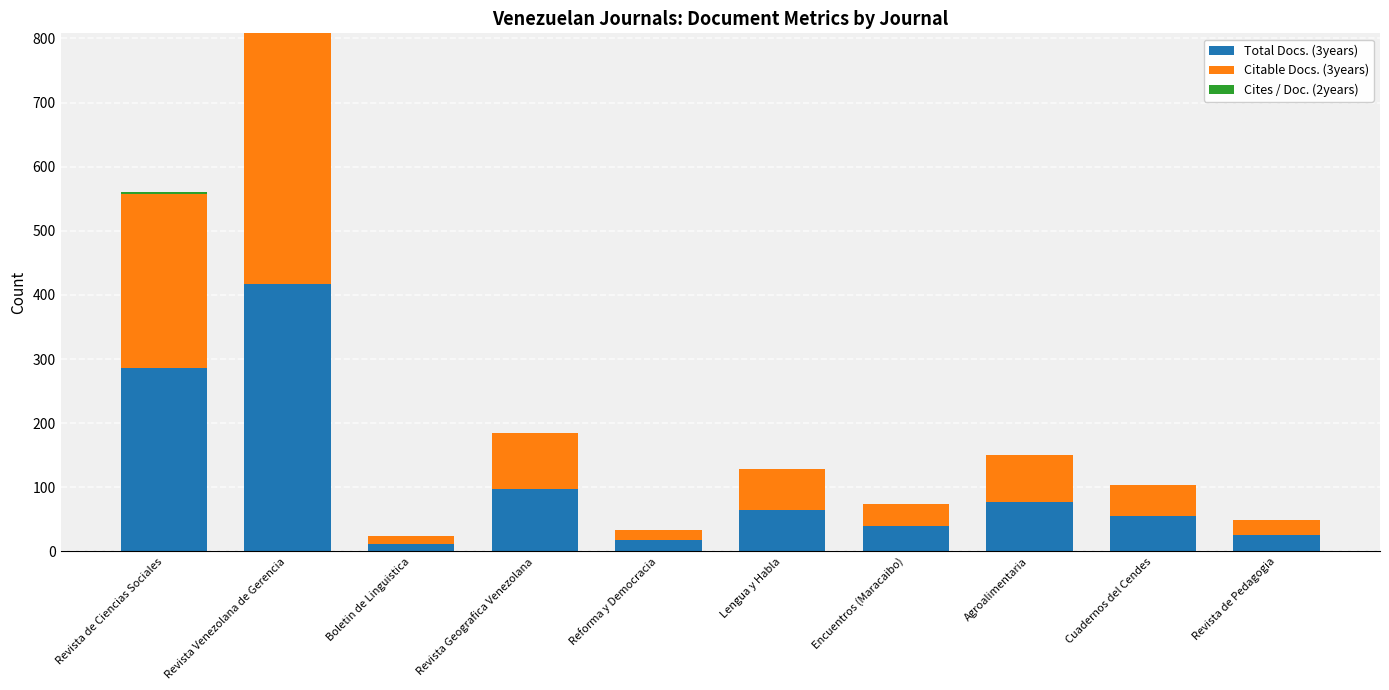

What is the total value across all series at Revista Venezolana de Gerencia?

808